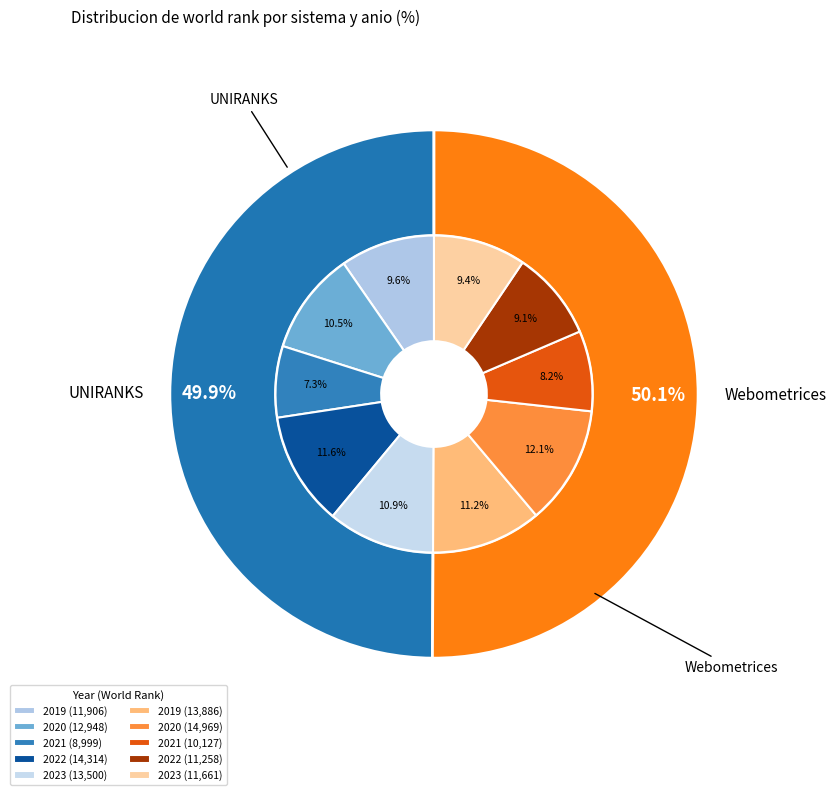

Does any single category account for the majority?

No